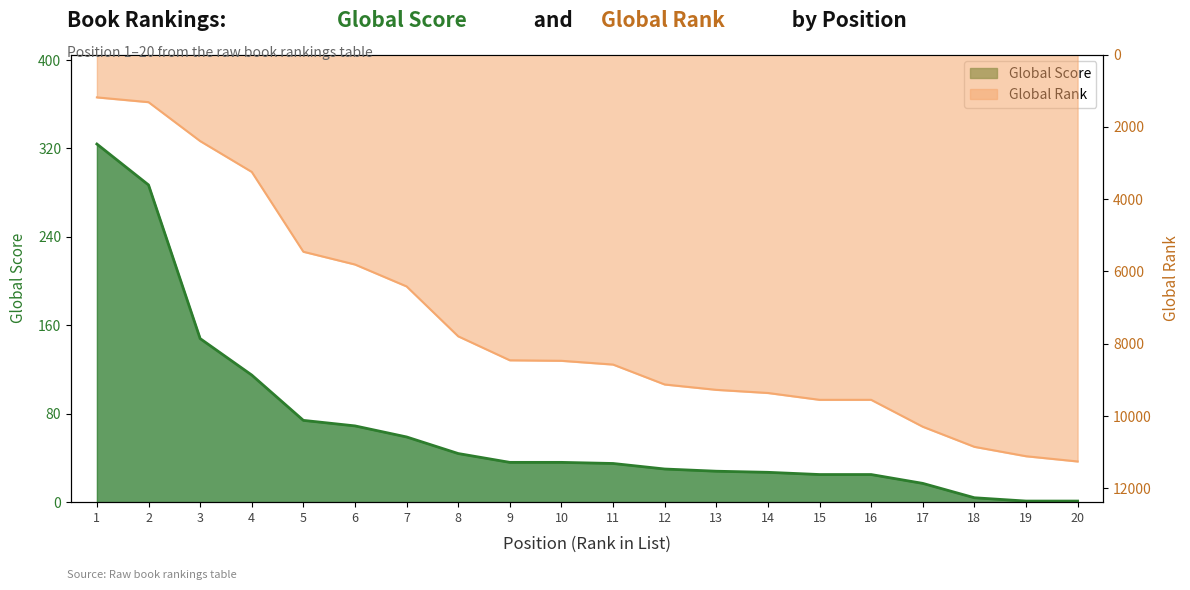

Which series has the largest range (max minus min)?

Global Rank (scaled)